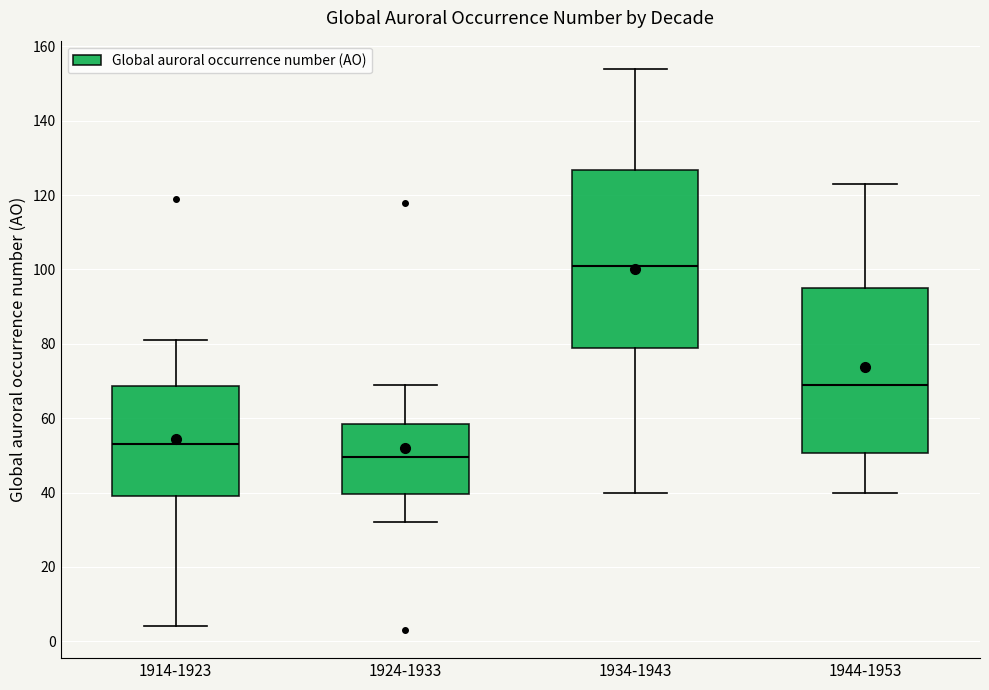

Reading left to right, transcribe this box plot: for each box, give where its median line is, the range the box spans, and where its two whiskers end, as read against the y-axis. The values are not printed on the chart, so give them approximately, as read against the axis.

1914-1923: median 54, box 40 to 68, whiskers 4 to 82
1924-1933: median 50, box 40 to 58, whiskers 32 to 70
1934-1943: median 102, box 78 to 126, whiskers 40 to 154
1944-1953: median 70, box 50 to 96, whiskers 40 to 124